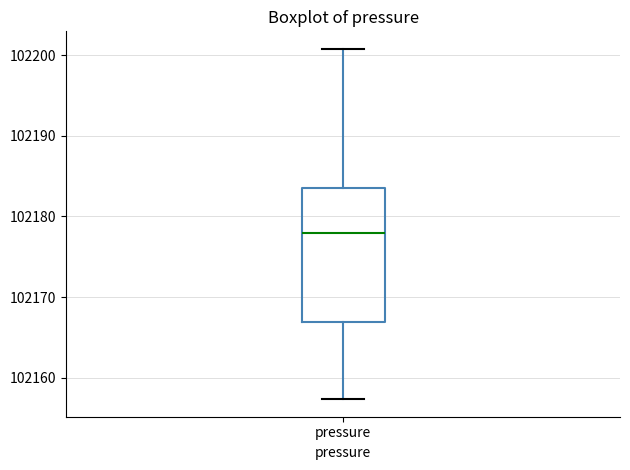

Read this box plot against the y-axis: the position of the median line, the range covered by the box, and the ends of both whiskers. The values are not printed on the chart, so give them approximately, as read against the axis.

median 102178, box 102167 to 102184, whiskers 102157 to 102201